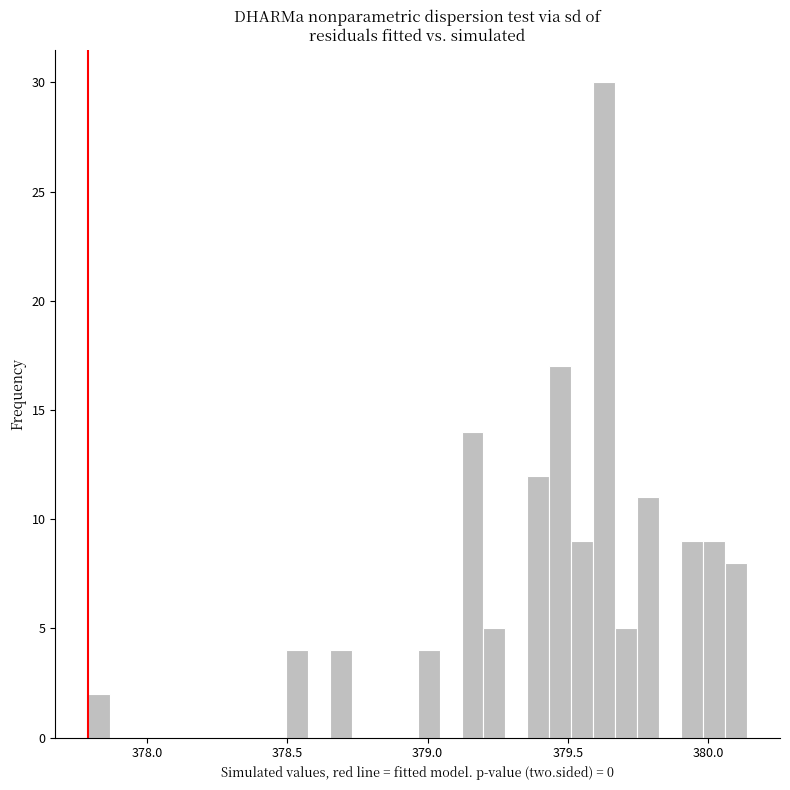

Read against the x-axis, roughly where is the centre of the tallest bar?

379.65